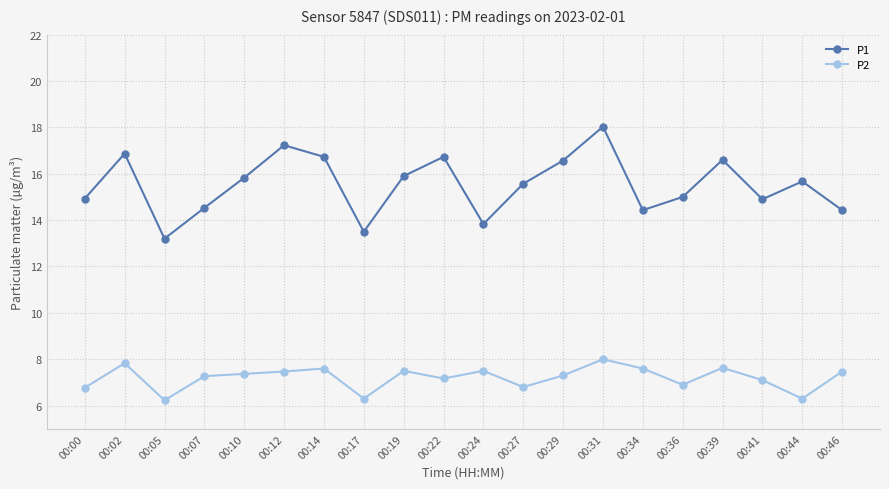

In P2, how many points are lower than both neighbors (excluding endpoints)?

6